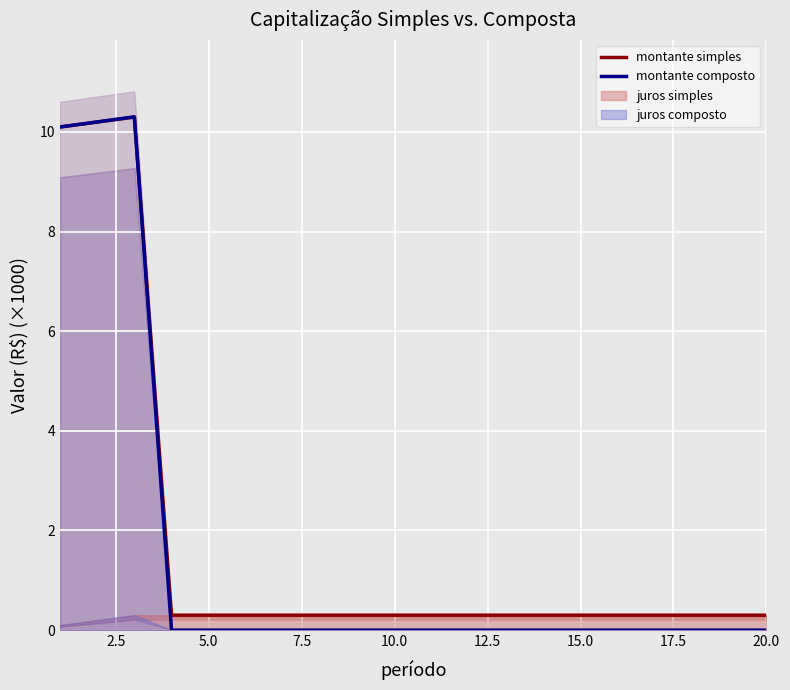

True or false: montante simples has a value of 0.3 at 10.0.

True